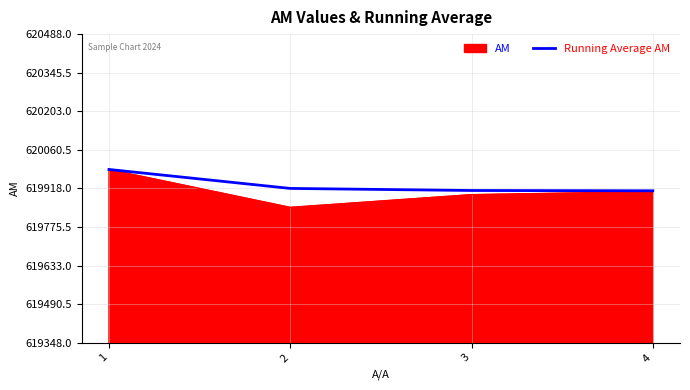

How many lines are shown in the chart?

2